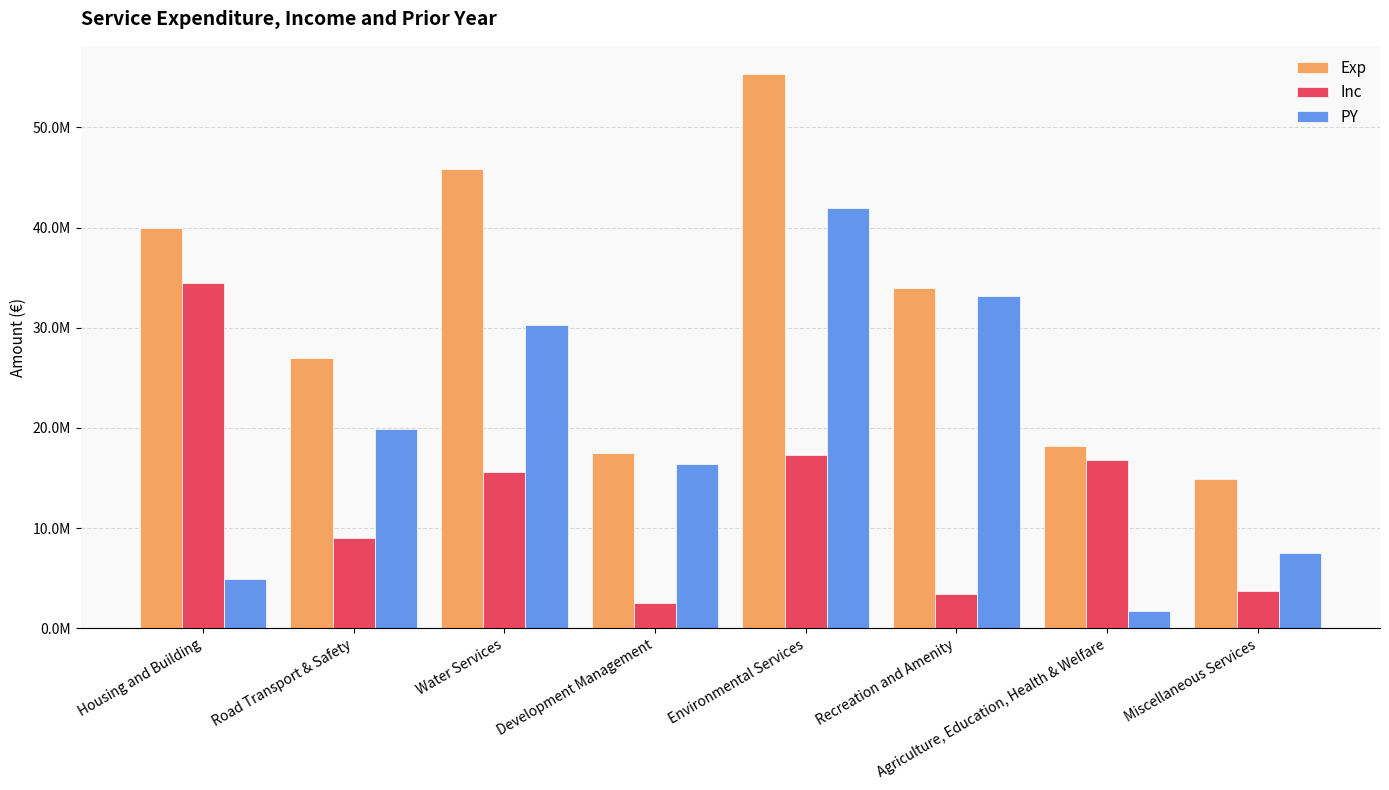

What are all the series names shown in the legend?

Exp, Inc, PY